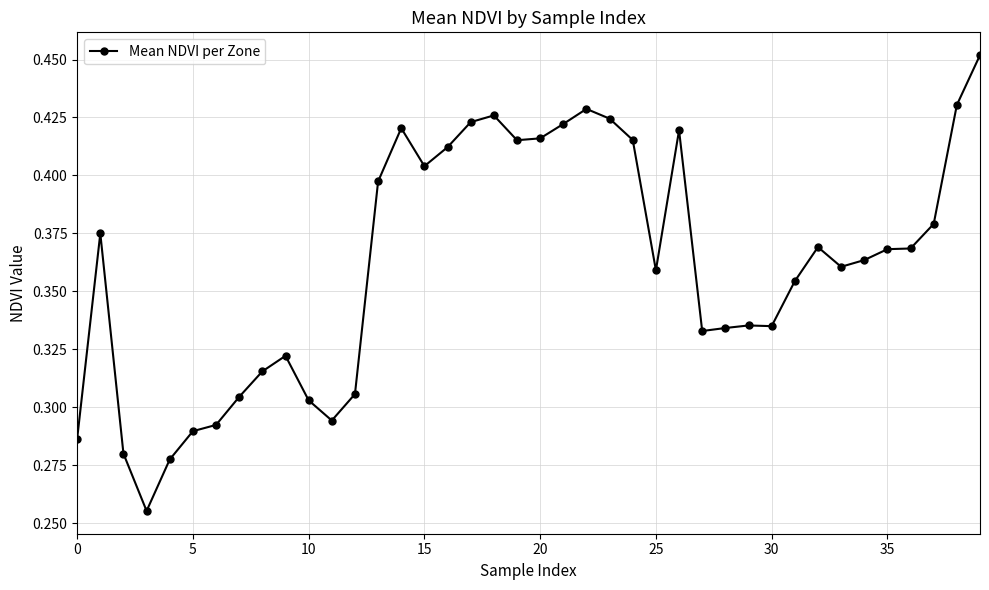

True or false: the data has more than 1 interior local peaks.

True